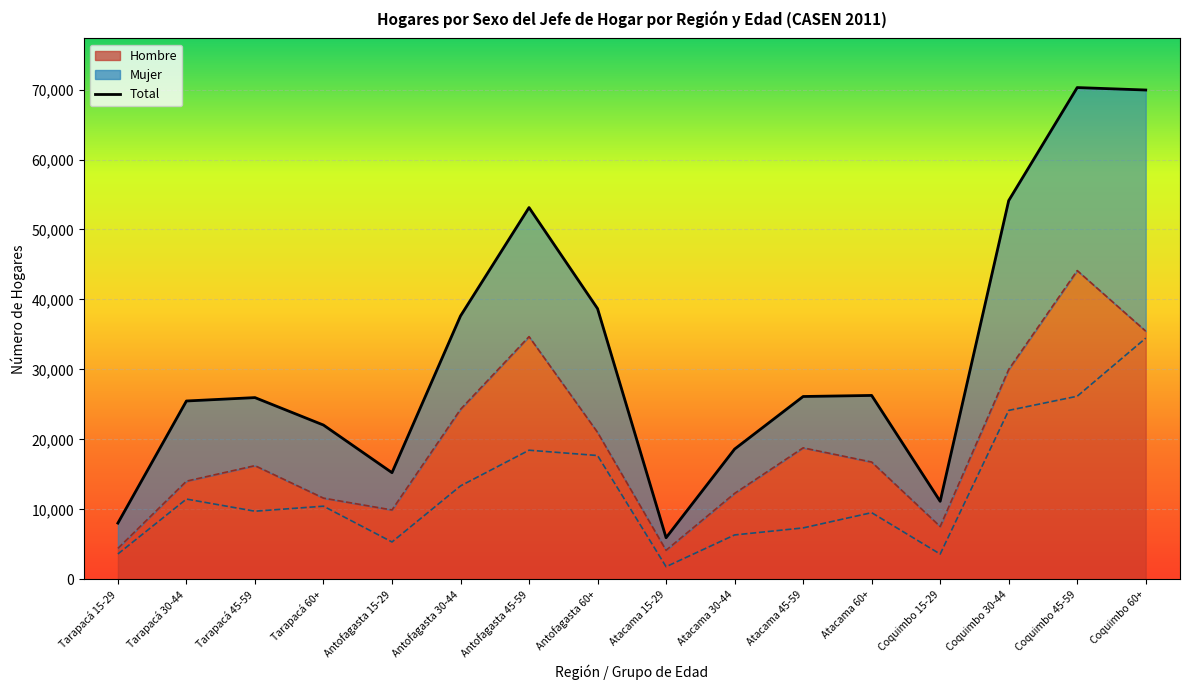

At which category does the chart reach its minimum across all series?

Atacama 15-29